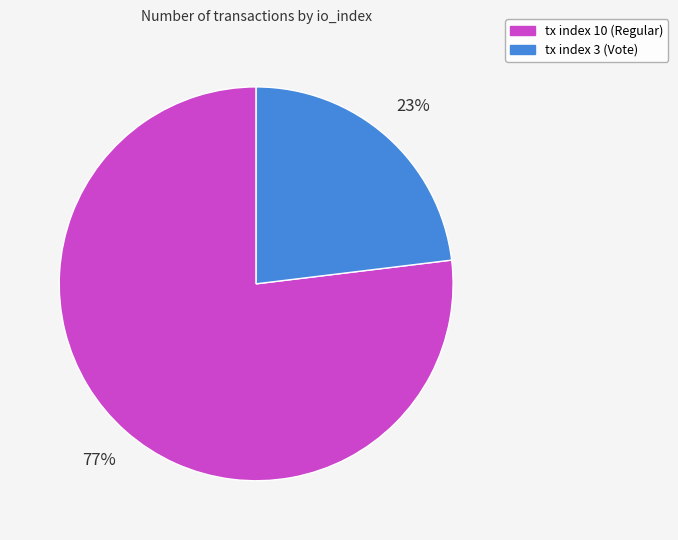

How many segments does this pie chart have?

2